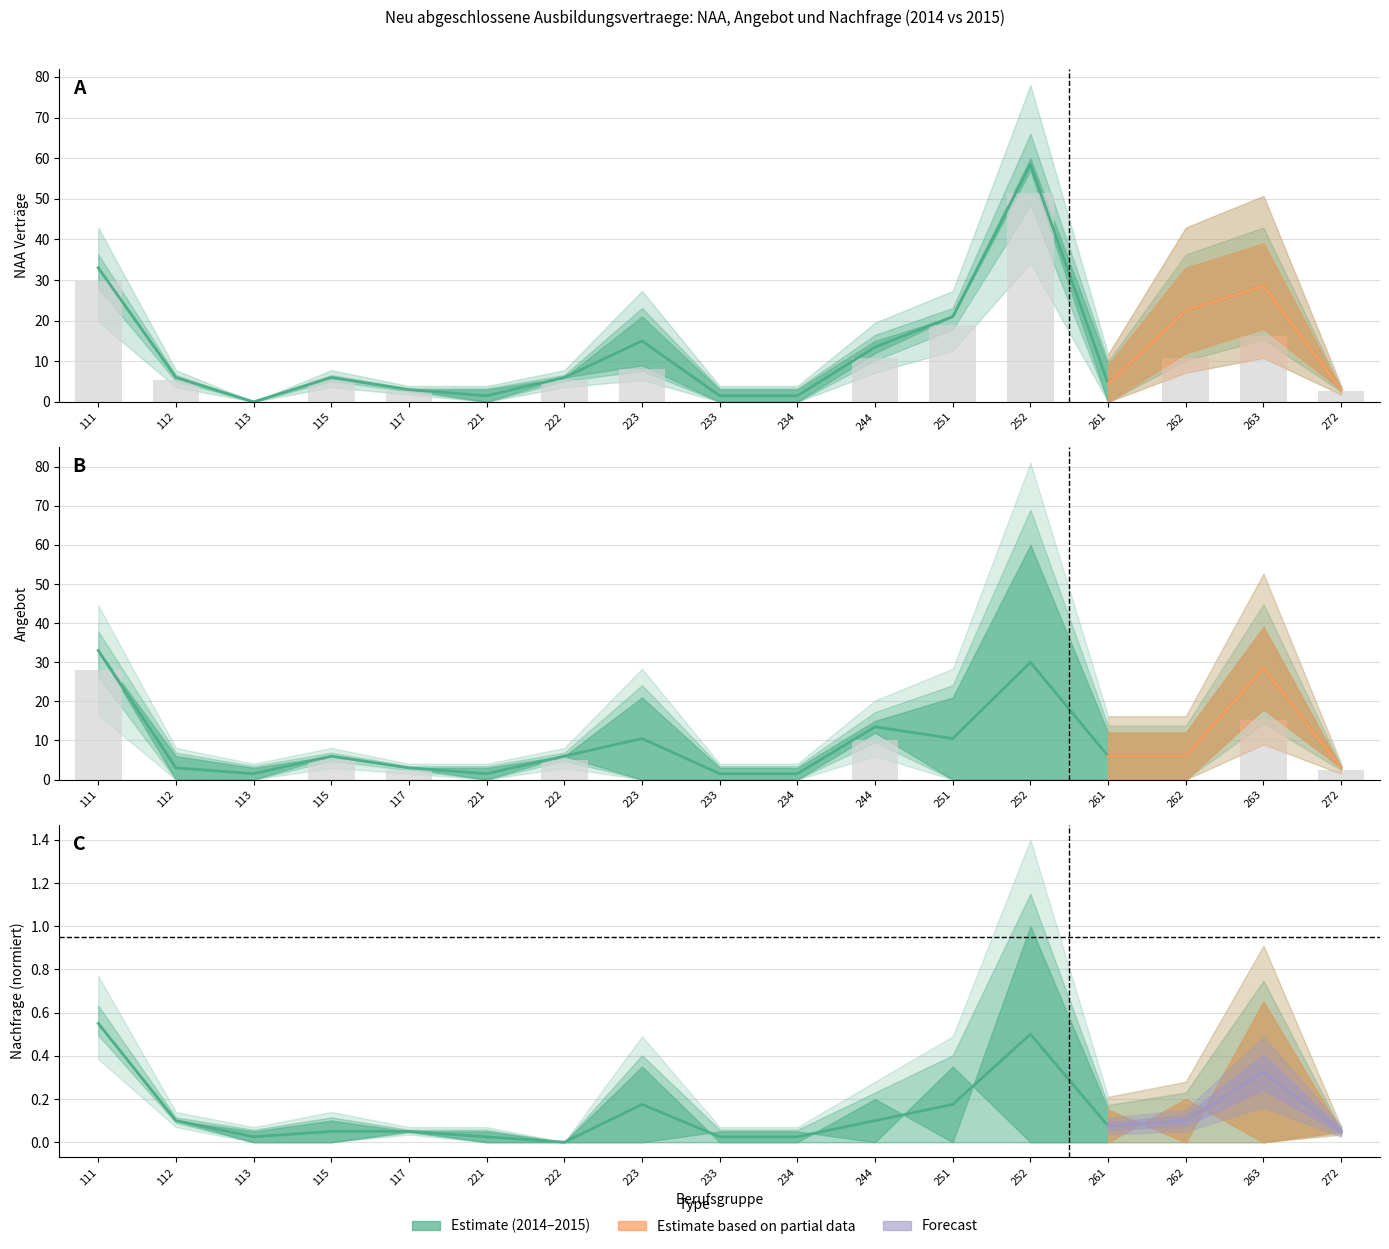

What is the difference between the maximum and second lowest values in the Angebot Mittelwert series?

31.5